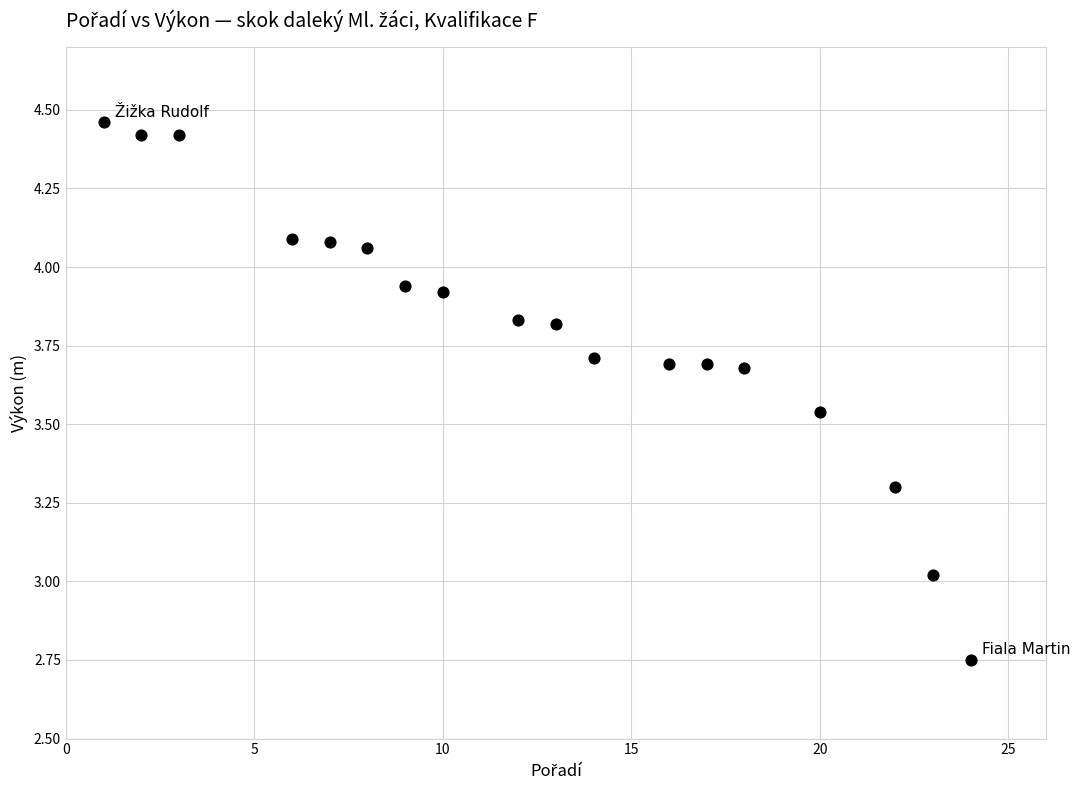

What is the range of X values (max minus min)?

23.0